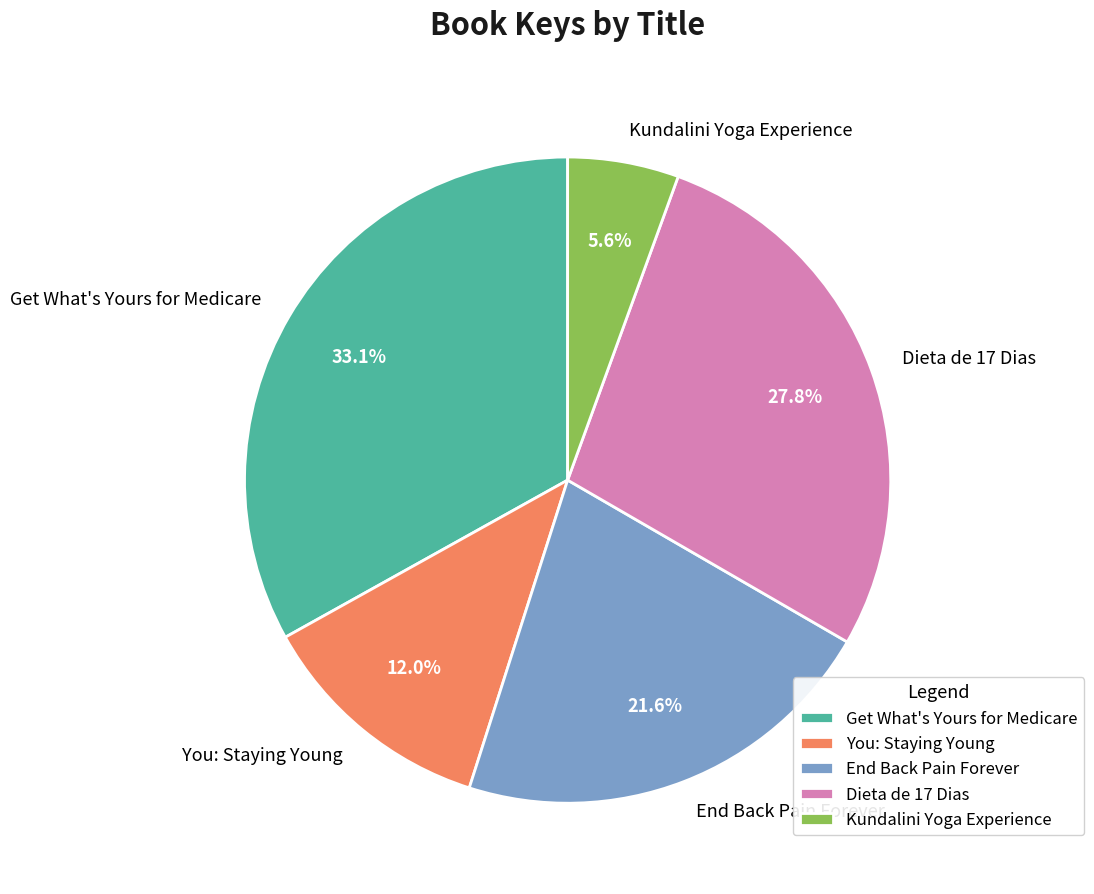

Is it true that Dieta de 17 Dias is 28% of the pie?

True